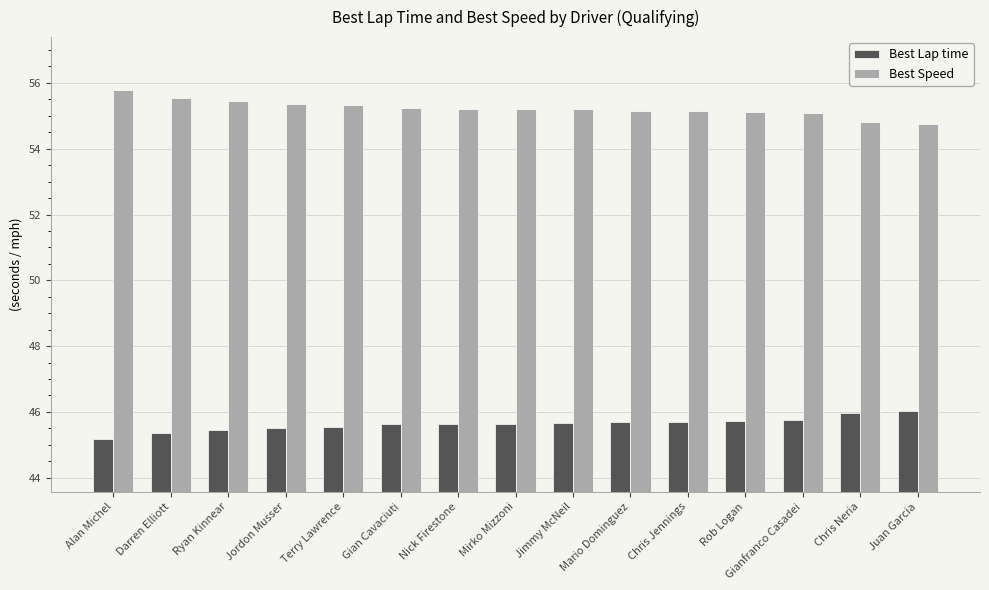

What is the label of the 11th bar from the right?

Terry Lawrence